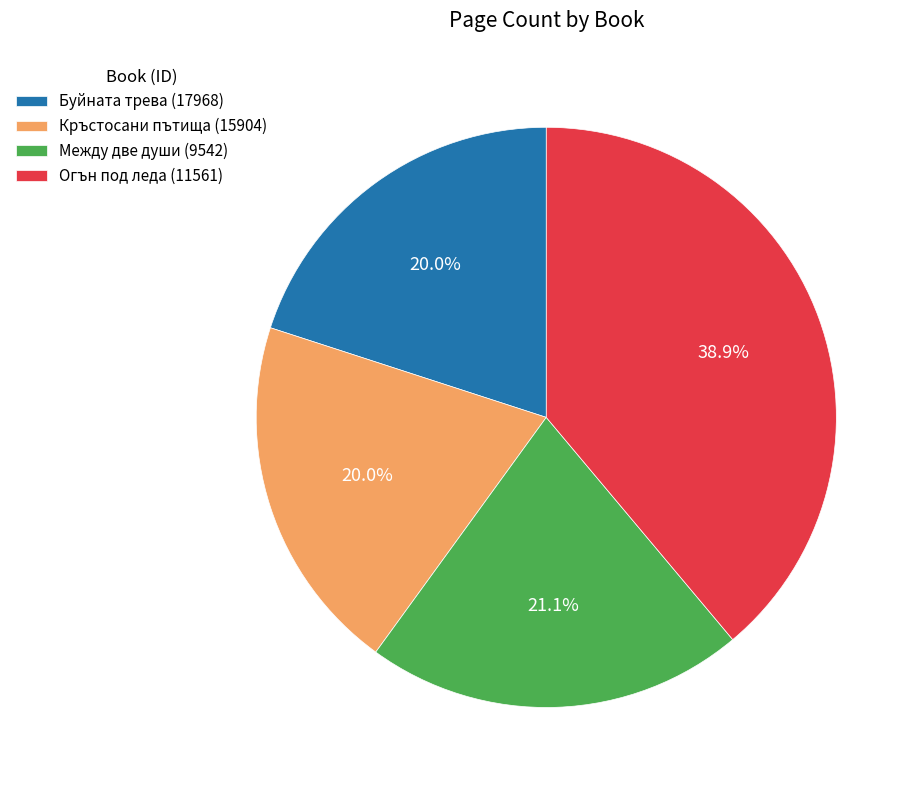

To the nearest percent, what is the difference between the Буйната трева (17968) and Огън под леда (11561) slice percentages?

19%